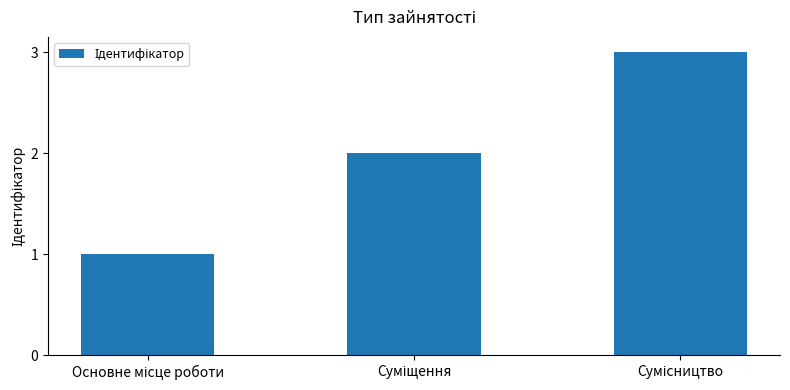

What is the greatest value displayed?

3